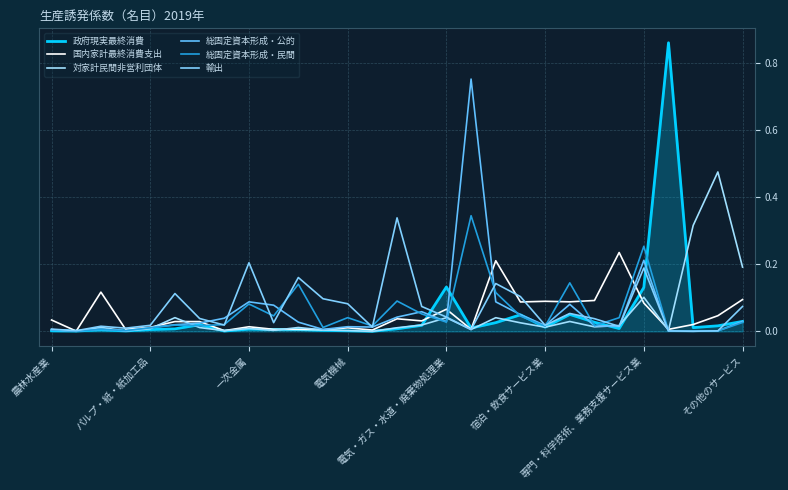

Is this an area chart (filled region under the line)?

Yes